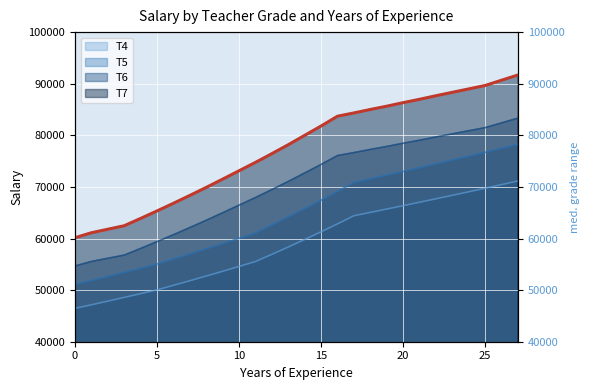

What is the difference between the maximum and second lowest values in the T4 series?

23993